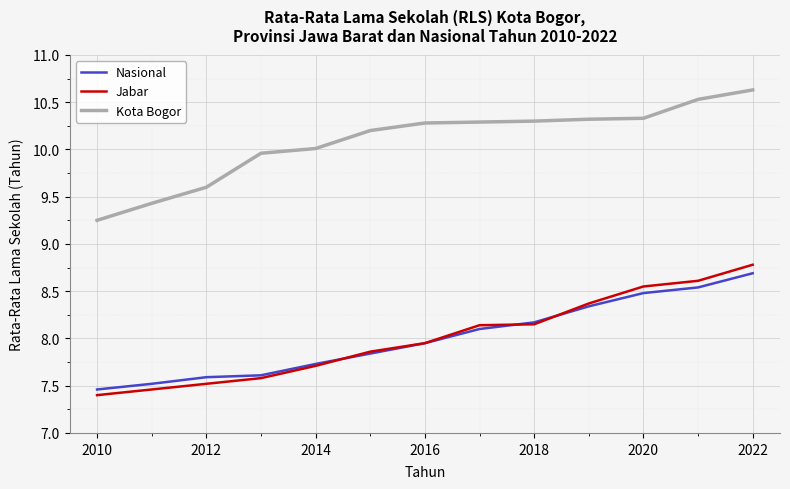

True or false: Jabar and Kota Bogor intersect in this chart.

False